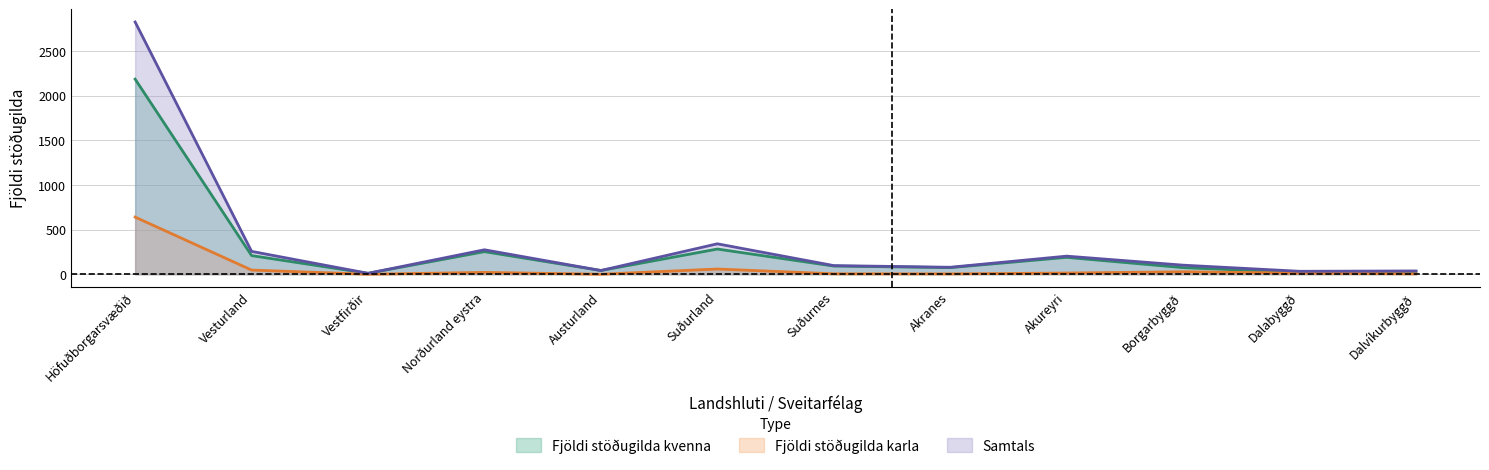

At which label is Fjöldi stöðugilda kvenna closest to 1098?

Suðurland